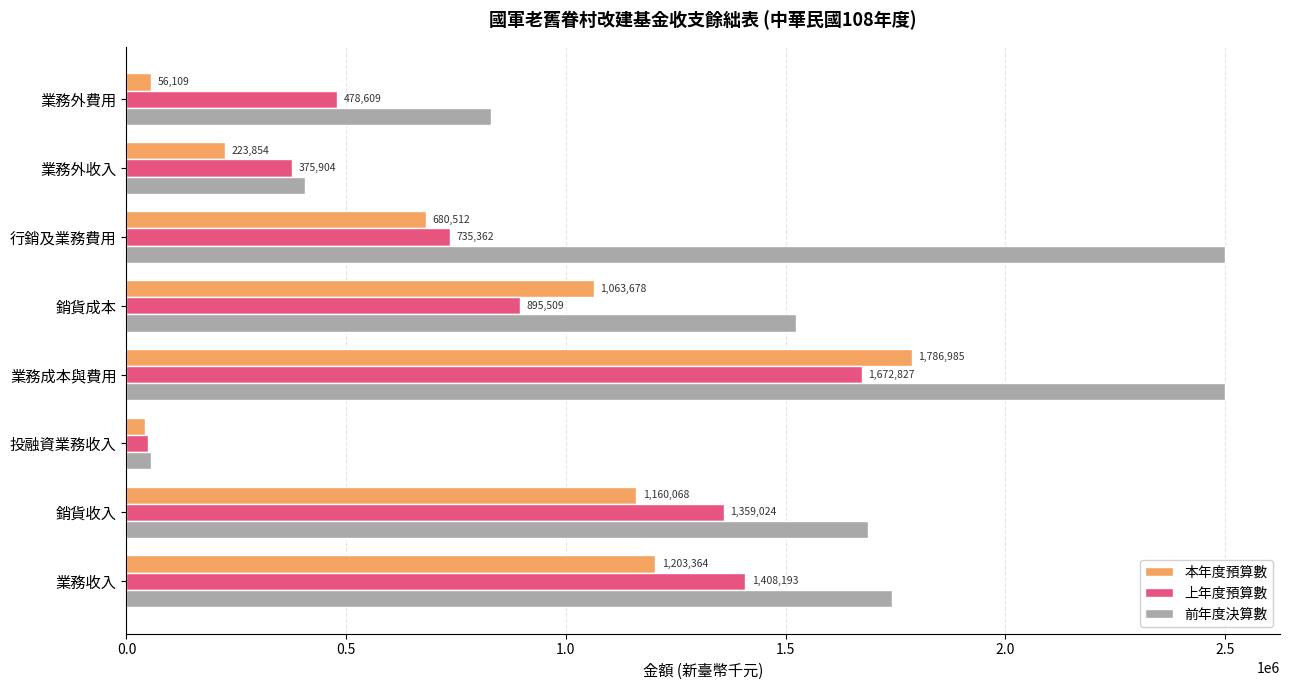

List the series in order of their overall mean, highest first.

前年度決算數, 上年度預算數, 本年度預算數